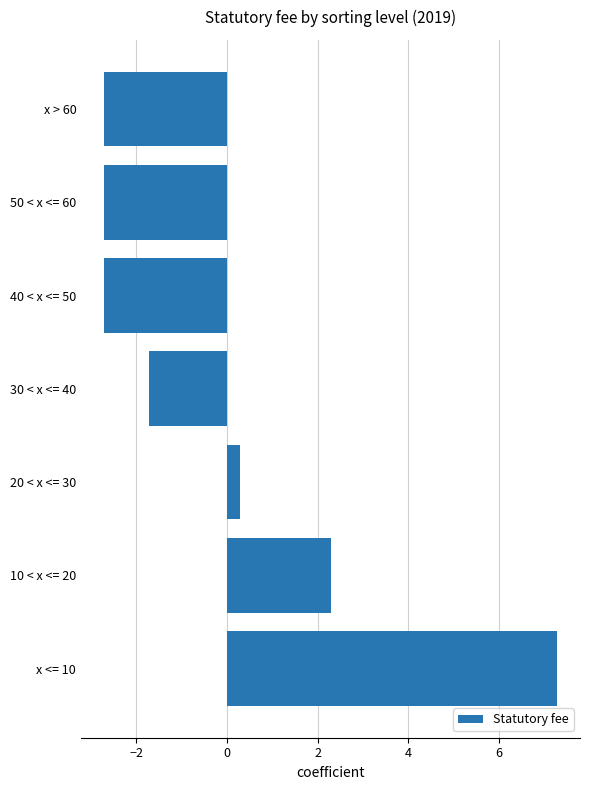

What is the maximum value shown in the chart?

7.3